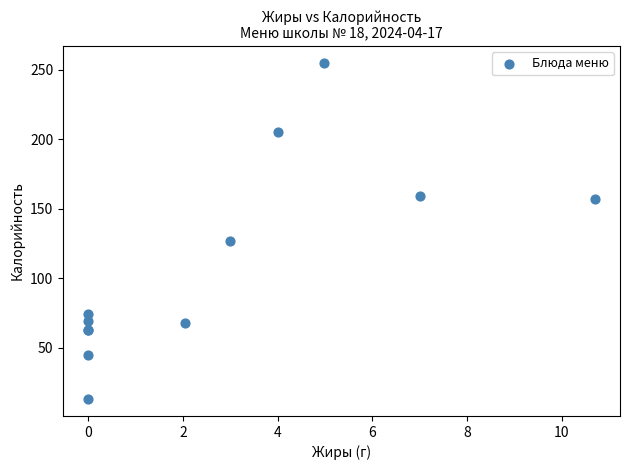

What Y value in the scatter plot is closest to 134?

127